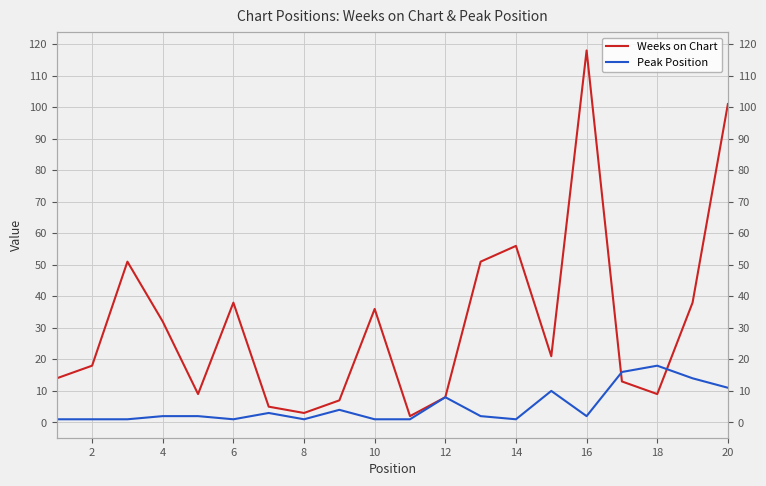

What is the sum of all Peak Position values?

100